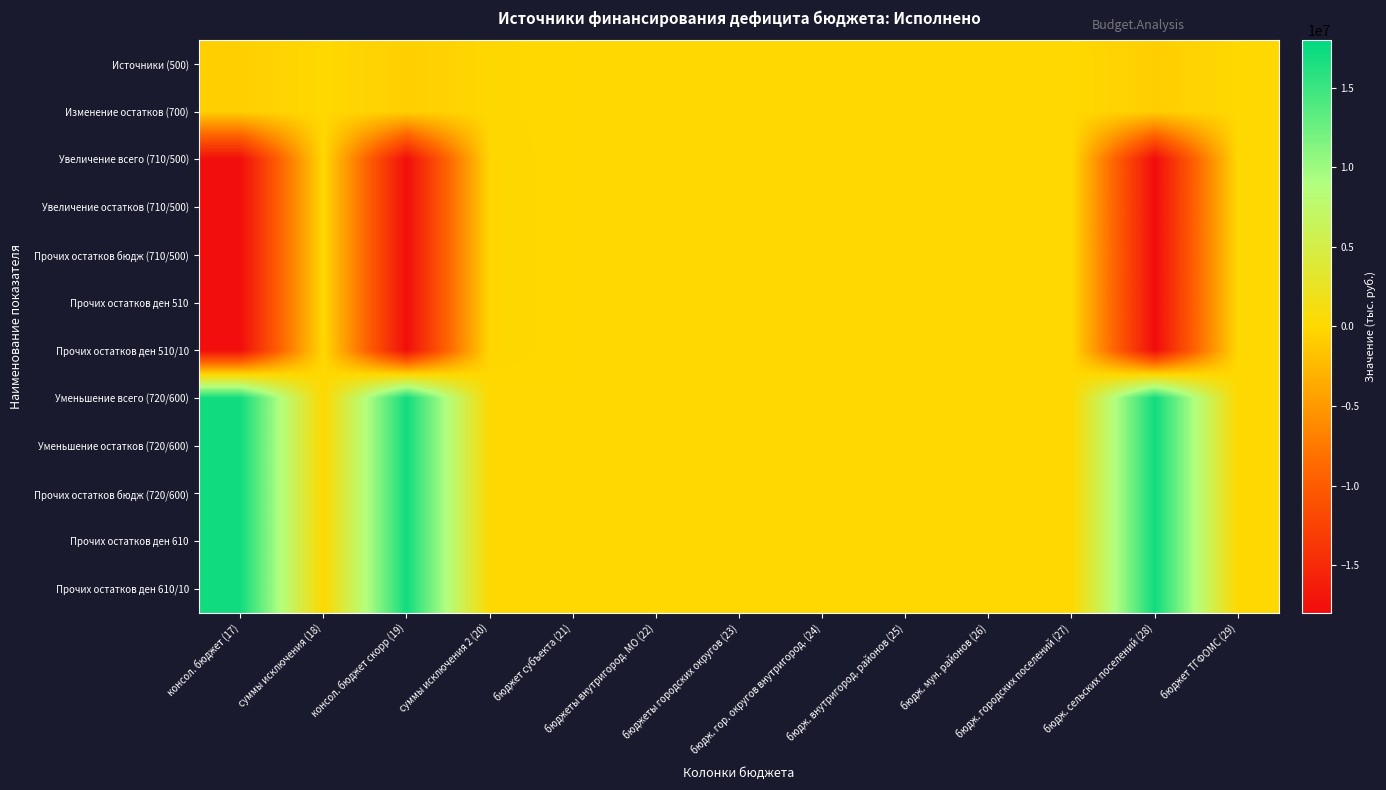

At which category does the chart reach its peak across all series?

бюдж. сельских поселений (28)